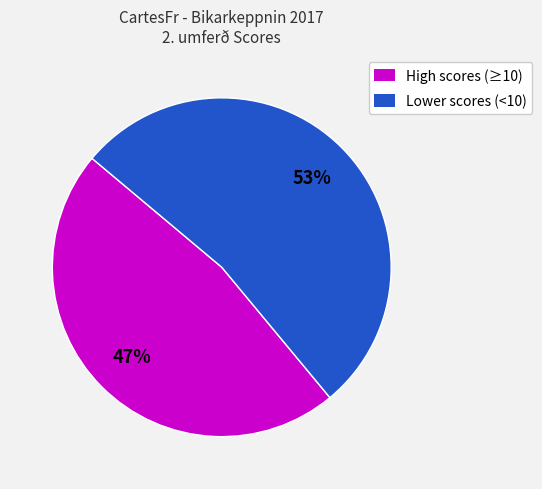

Approximately how many times larger is the value at Lower scores (<10) compared to High scores (≥10)?

1.1